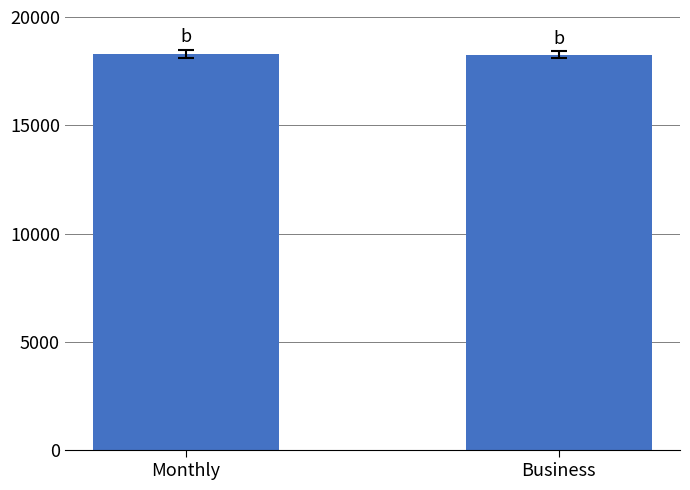

How many bars are there in total?

2